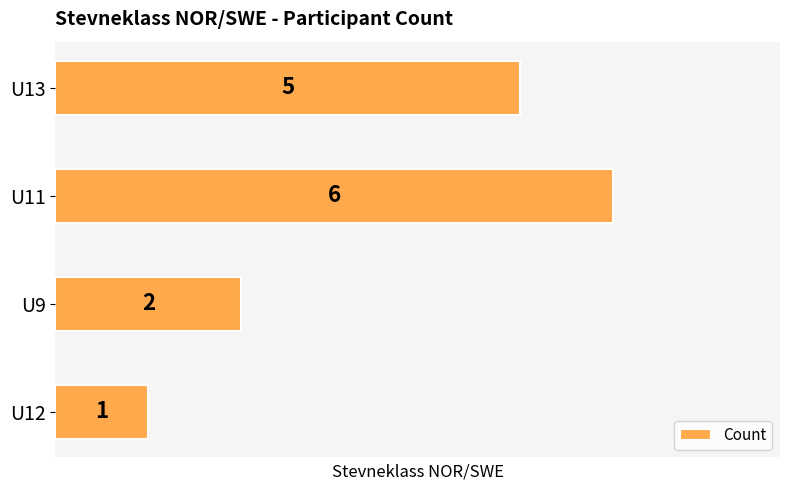

True or false: the data shows 2 at U13.

False